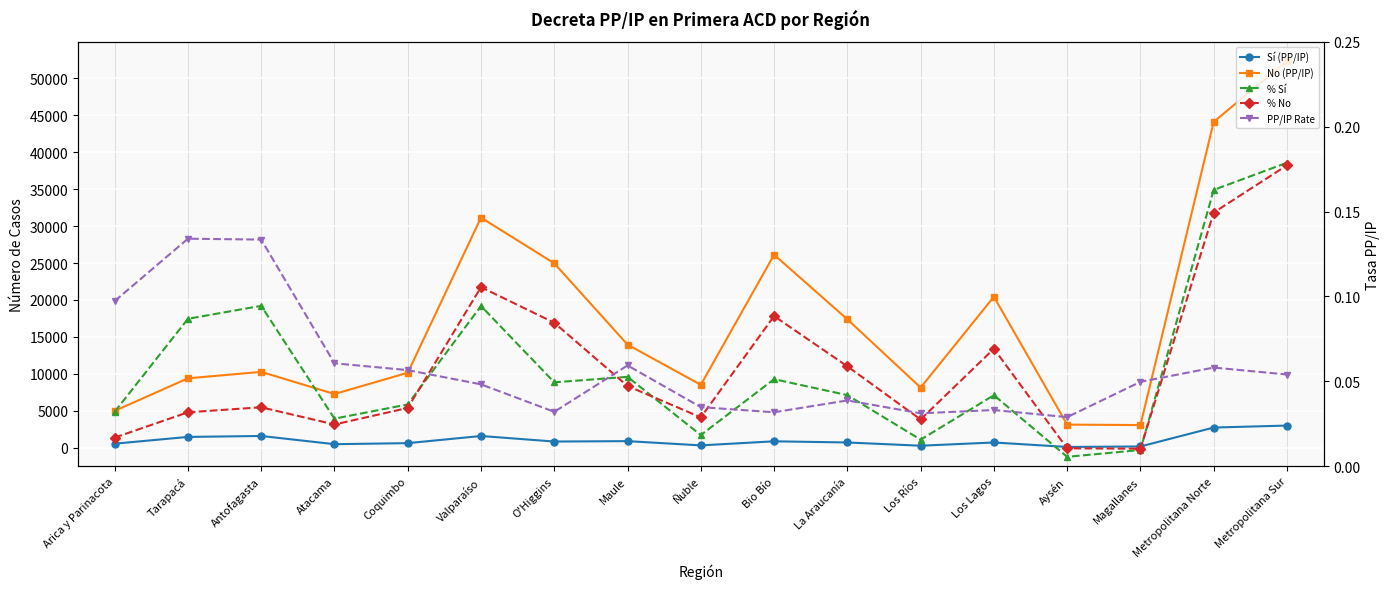

Reading right to left, list all the values displayed in this chart.

Sí (PP/IP): 2991.0	2723.0	160.0	93.0	700.0	262.0	701.0	858.0	307.0	881.0	827.0	1579.0	609.0	469.0	1581.0	1453.0	537.0
No (PP/IP): 52360.0	44129.0	3058.0	3121.0	20439.0	8141.0	17383.0	26128.0	8510.0	13957.0	24967.0	31157.0	10144.0	7266.0	10262.0	9389.0	4983.0
% Sí: 0.2	0.2	0.0	0.0	0.0	0.0	0.0	0.1	0.0	0.1	0.0	0.1	0.0	0.0	0.1	0.1	0.0
% No: 0.2	0.1	0.0	0.0	0.1	0.0	0.1	0.1	0.0	0.0	0.1	0.1	0.0	0.0	0.0	0.0	0.0
PP/IP Rate: 0.1	0.1	0.0	0.0	0.0	0.0	0.0	0.0	0.0	0.1	0.0	0.0	0.1	0.1	0.1	0.1	0.1